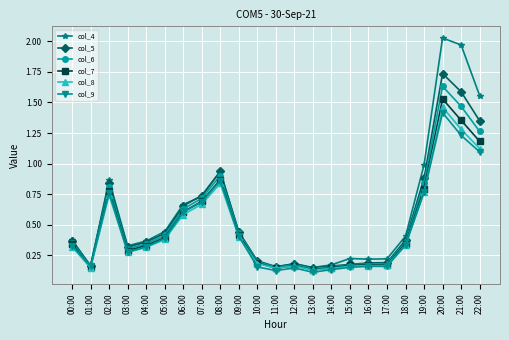

At which category does col_8 reach its first local valley?

01:00